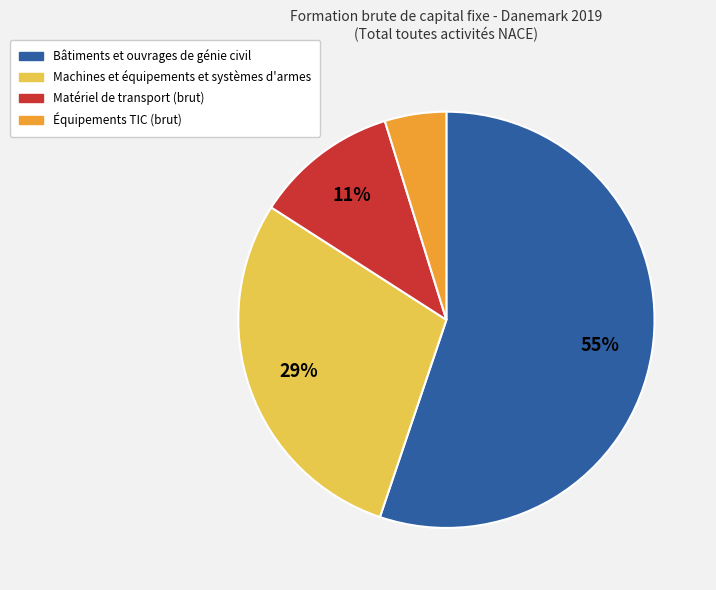

How many slices are in this pie chart?

4